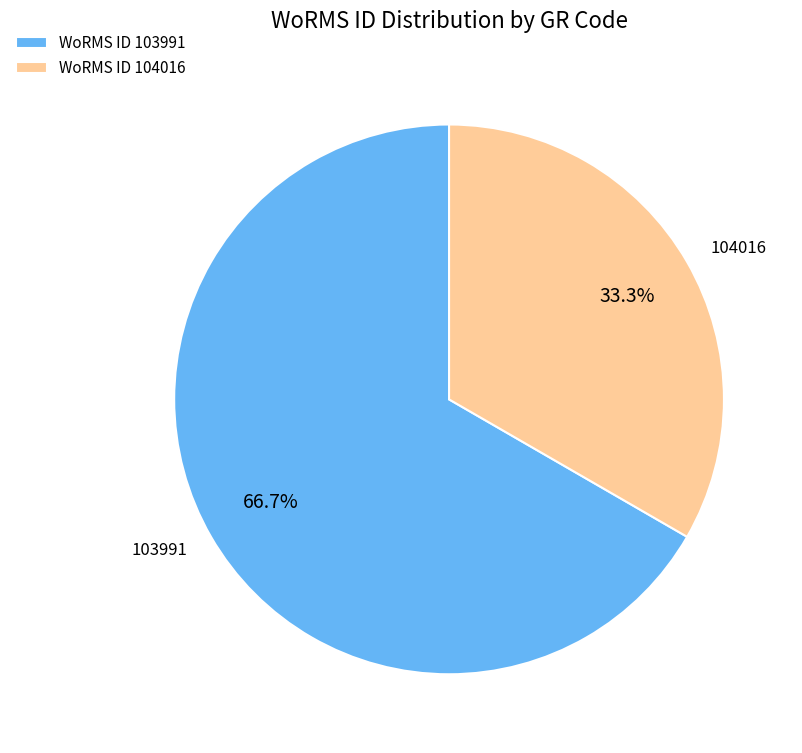

Combined, do 103991 and 104016 account for over 50%?

Yes